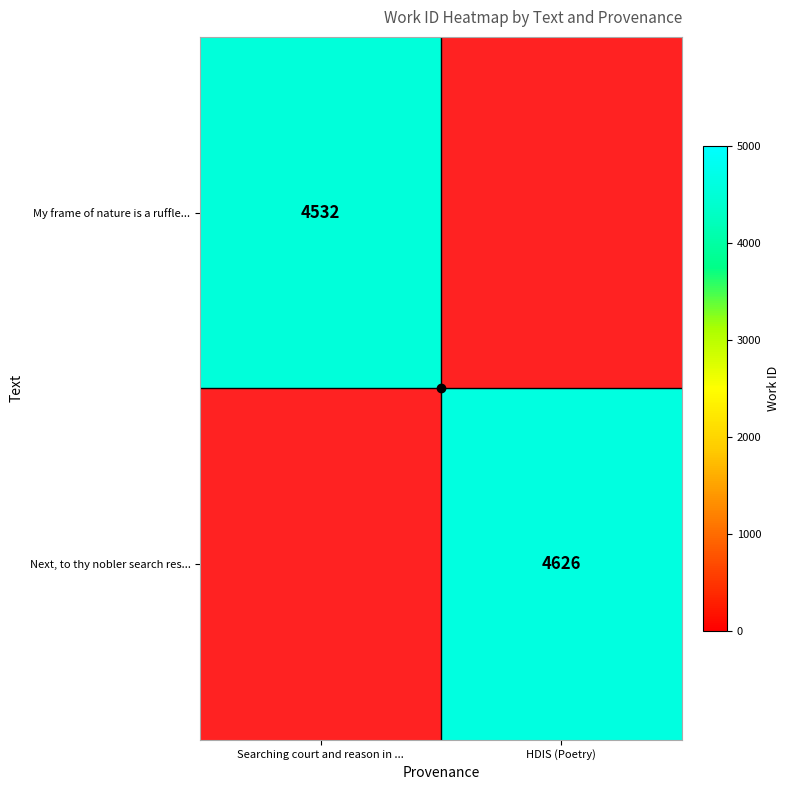

Between Searching court and reason in ... and HDIS (Poetry), which is larger?

Searching court and reason in ...